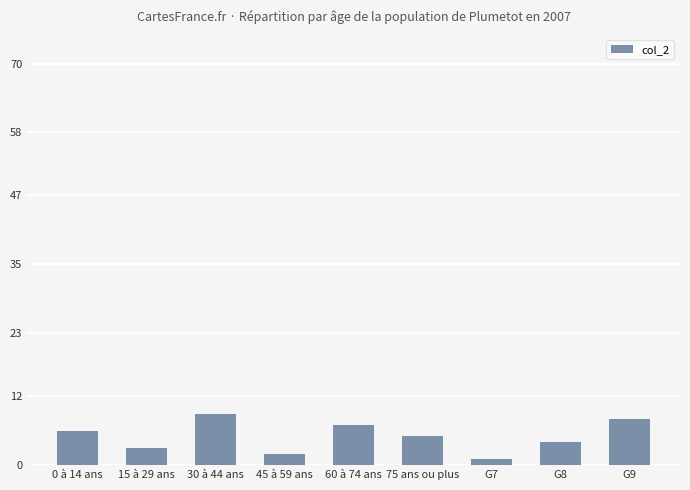

List the labels in order of value, largest first.

30 à 44 ans, G9, 60 à 74 ans, 0 à 14 ans, 75 ans ou plus, G8, 15 à 29 ans, 45 à 59 ans, G7